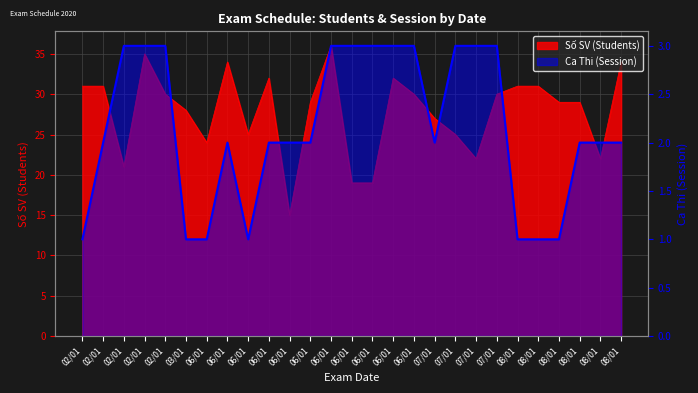

At which category does Ca Thi (Session) reach its first local peak?

06/01